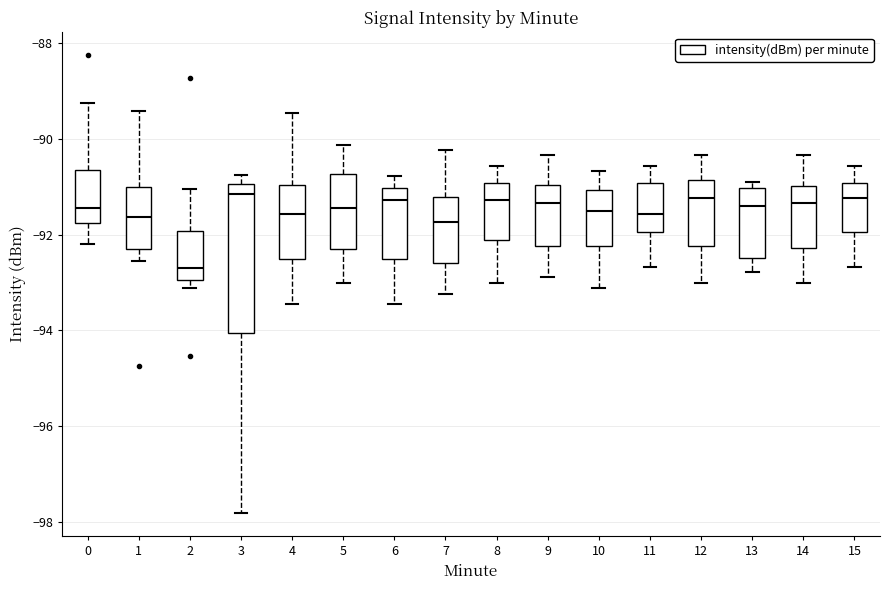

Reading left to right, transcribe this box plot: for each box, give where its median line is, the range the box spans, and where its two whiskers end, as read against the y-axis. The values are not printed on the chart, so give them approximately, as read against the axis.

0: median -91.4, box -91.8 to -90.6, whiskers -92.2 to -89.2
1: median -91.6, box -92.4 to -91.0, whiskers -92.6 to -89.4
2: median -92.8, box -93.0 to -92.0, whiskers -93.2 to -91.0
3: median -91.2, box -94.0 to -91.0, whiskers -97.8 to -90.8
4: median -91.6, box -92.6 to -91.0, whiskers -93.4 to -89.4
5: median -91.4, box -92.4 to -90.8, whiskers -93.0 to -90.2
6: median -91.2, box -92.6 to -91.0, whiskers -93.4 to -90.8
7: median -91.8, box -92.6 to -91.2, whiskers -93.2 to -90.2
8: median -91.2, box -92.2 to -91.0, whiskers -93.0 to -90.6
9: median -91.4, box -92.2 to -91.0, whiskers -92.8 to -90.4
10: median -91.6, box -92.2 to -91.0, whiskers -93.2 to -90.6
11: median -91.6, box -92.0 to -91.0, whiskers -92.6 to -90.6
12: median -91.2, box -92.2 to -90.8, whiskers -93.0 to -90.4
13: median -91.4, box -92.4 to -91.0, whiskers -92.8 to -90.8
14: median -91.4, box -92.2 to -91.0, whiskers -93.0 to -90.4
15: median -91.2, box -92.0 to -91.0, whiskers -92.6 to -90.6